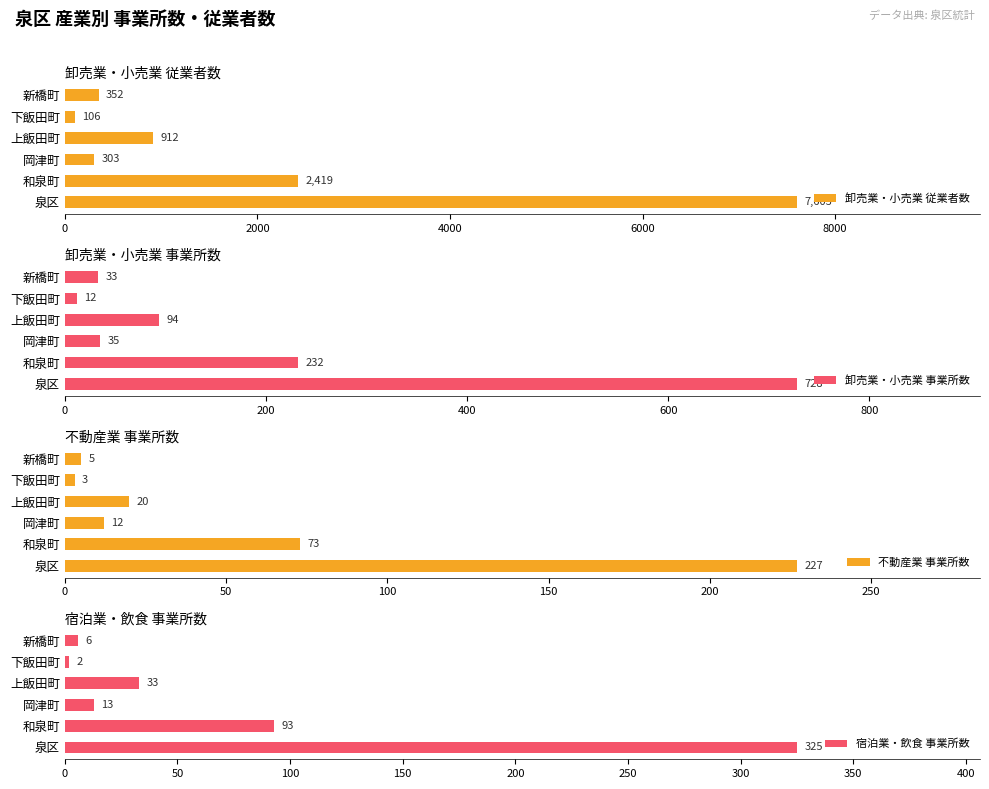

Which series has the widest spread of values?

卸売業・小売業 従業者数